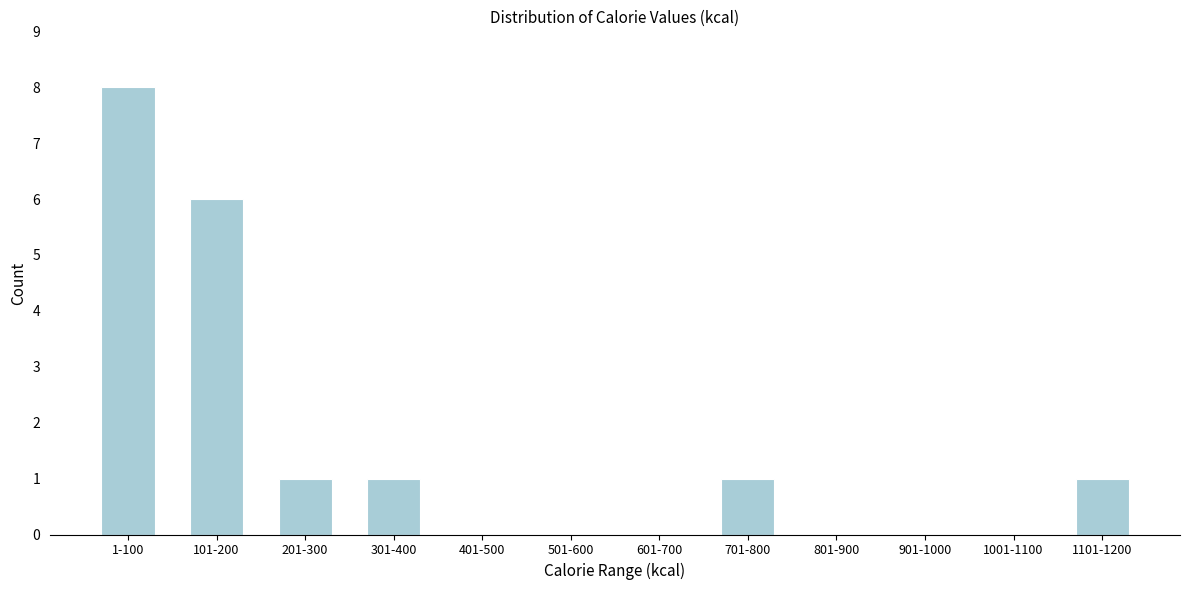

Reading right to left, list all the values displayed in this chart.

1101-1200=1	1001-1100=0	901-1000=0	801-900=0	701-800=1	601-700=0	501-600=0	401-500=0	301-400=1	201-300=1	101-200=6	1-100=8